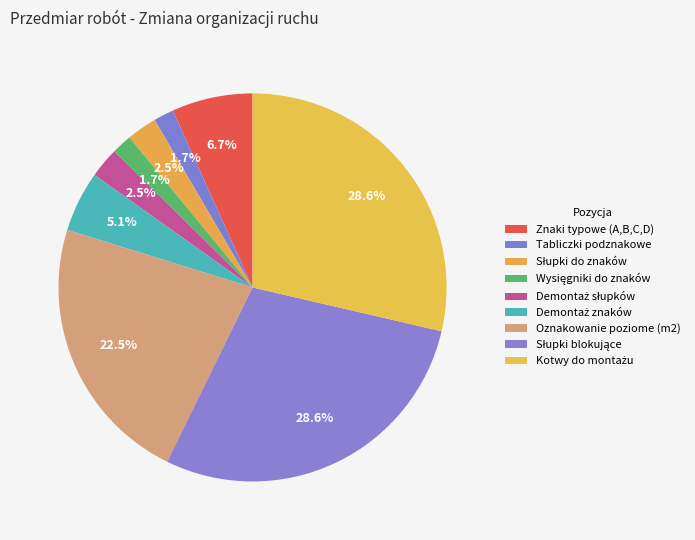

Count the number of slices in the pie.

9